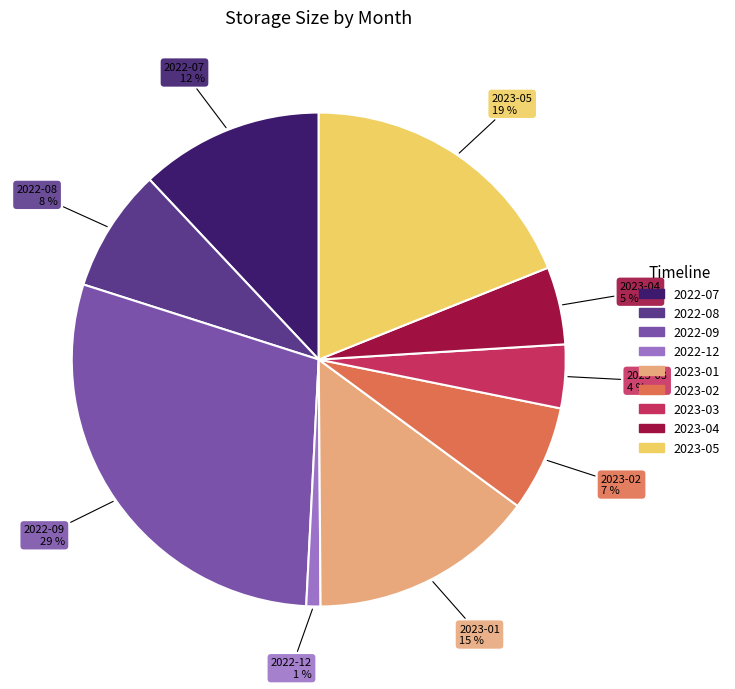

To the nearest percent, what portion does 2022-07 represent?

12%